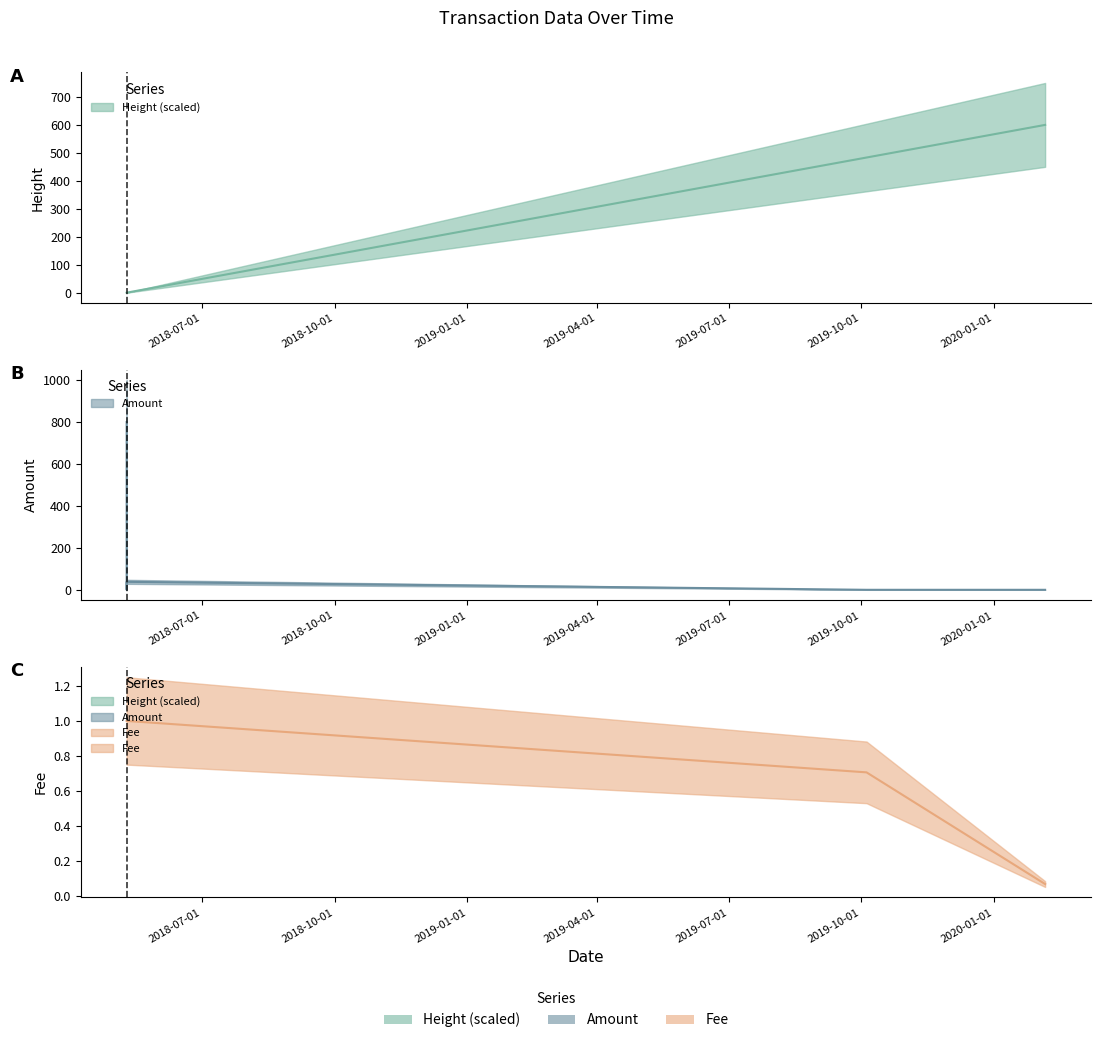

What is the sum of all Fee values?

3.8